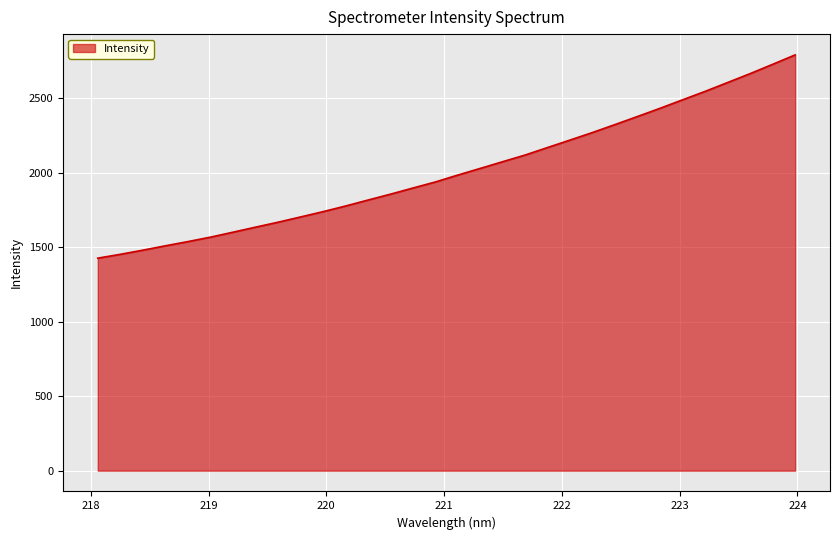

What is the minimum value shown in the chart?

1426.9